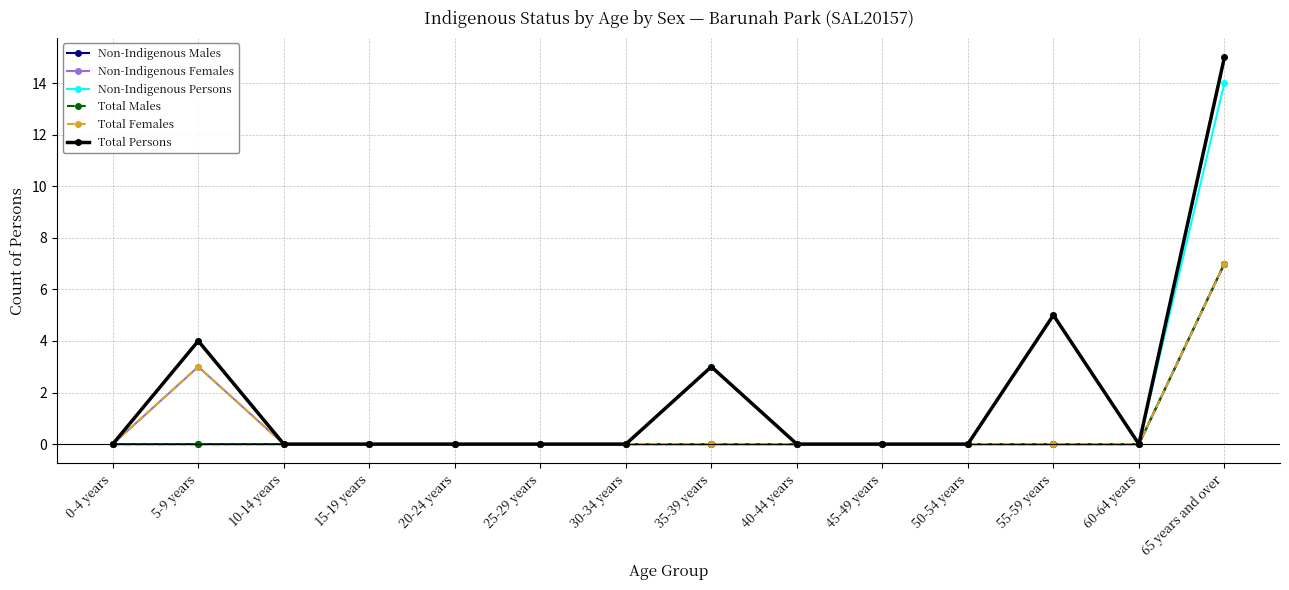

At how many categories does at least one series exceed 5?

1